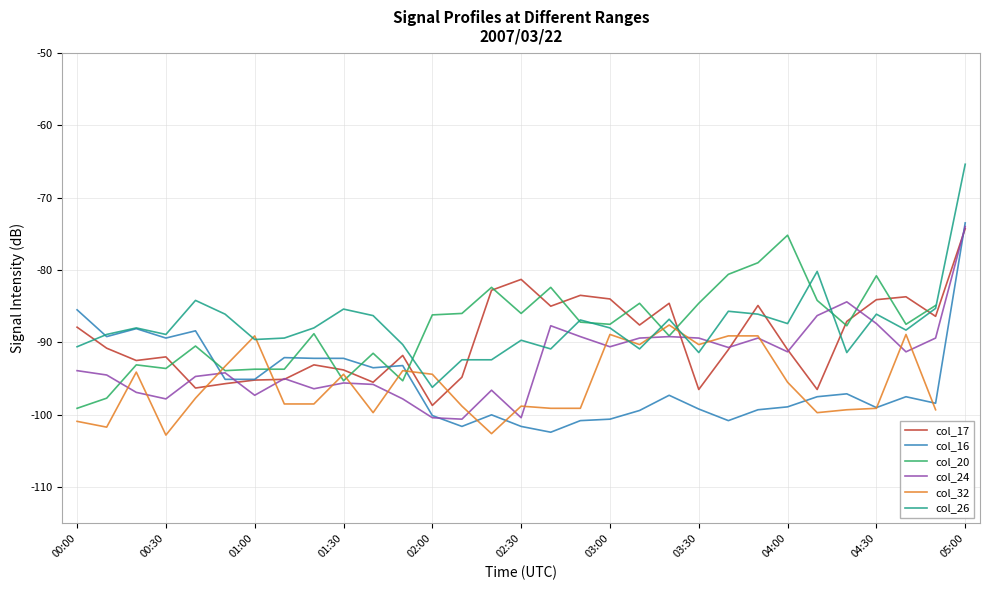

How many times do col_32 and col_17 cross each other?

6